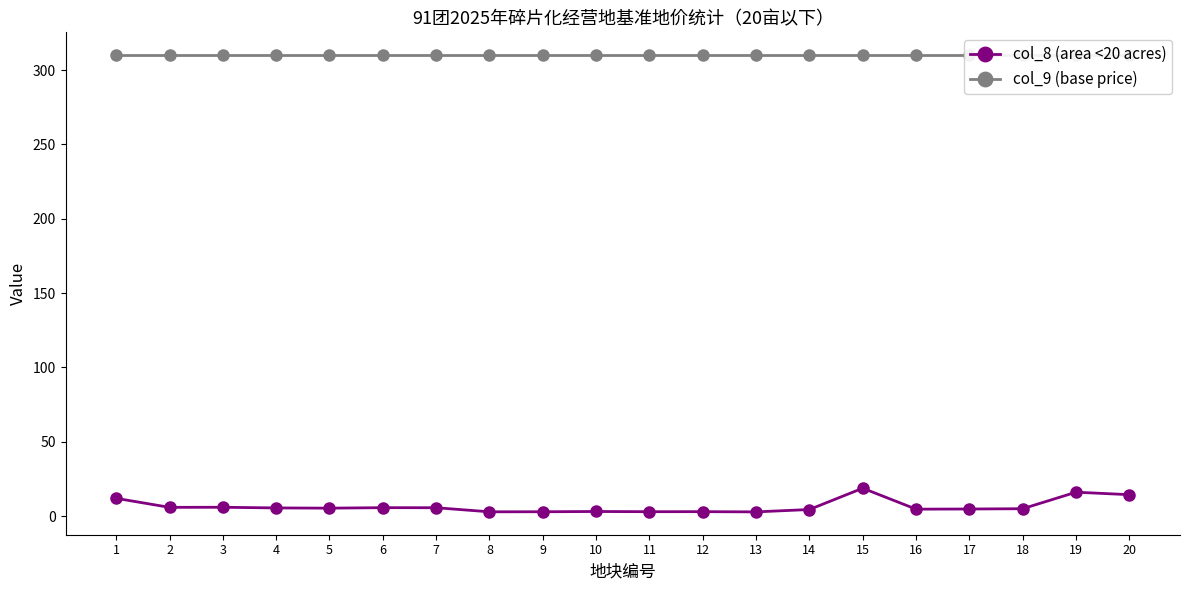

Reading left to right, transcribe all the data shown in this chart.

col_8 (area <20 acres): 1=11.9	2=5.9	3=5.9	4=5.5	5=5.3	6=5.7	7=5.6	8=2.9	9=2.9	10=3.1	11=3.0	12=3.0	13=2.8	14=4.4	15=18.7	16=4.7	17=4.8	18=5.0	19=16.1	20=14.4
col_9 (base price): 1=310.0	2=310.0	3=310.0	4=310.0	5=310.0	6=310.0	7=310.0	8=310.0	9=310.0	10=310.0	11=310.0	12=310.0	13=310.0	14=310.0	15=310.0	16=310.0	17=310.0	18=310.0	19=310.0	20=310.0